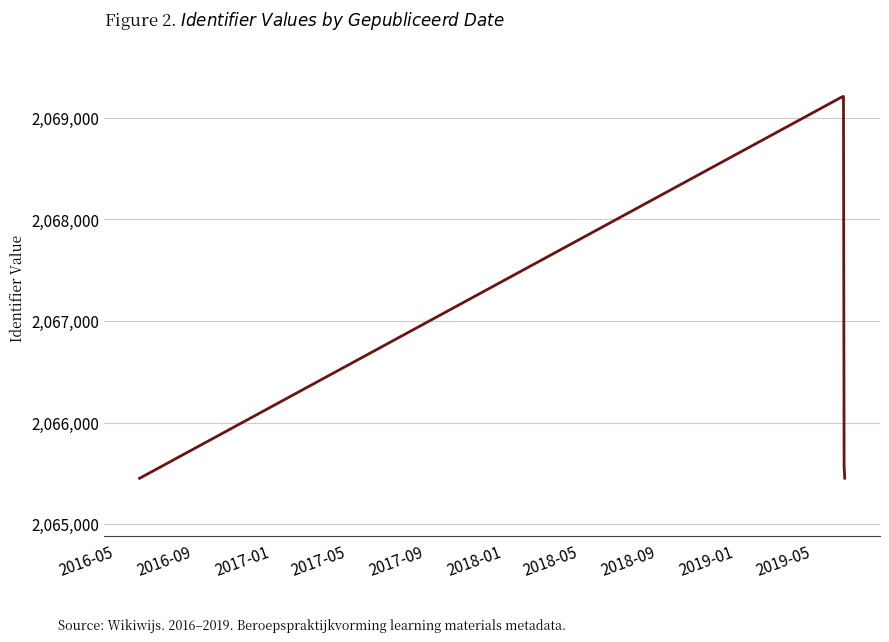

What is the smallest value displayed?

2065451